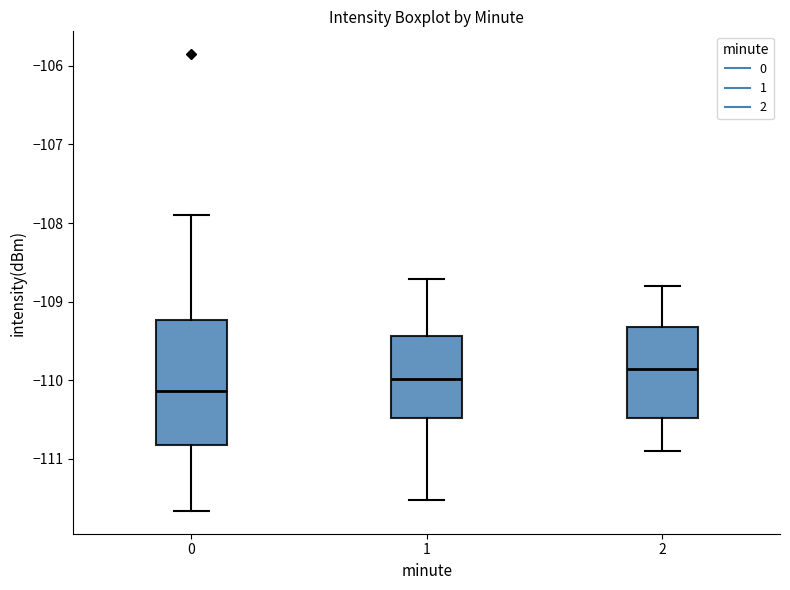

Where is the upper edge of the box at x = 1 on the y-axis? The values are not printed on the chart, so give them approximately, as read against the axis.

-109.4